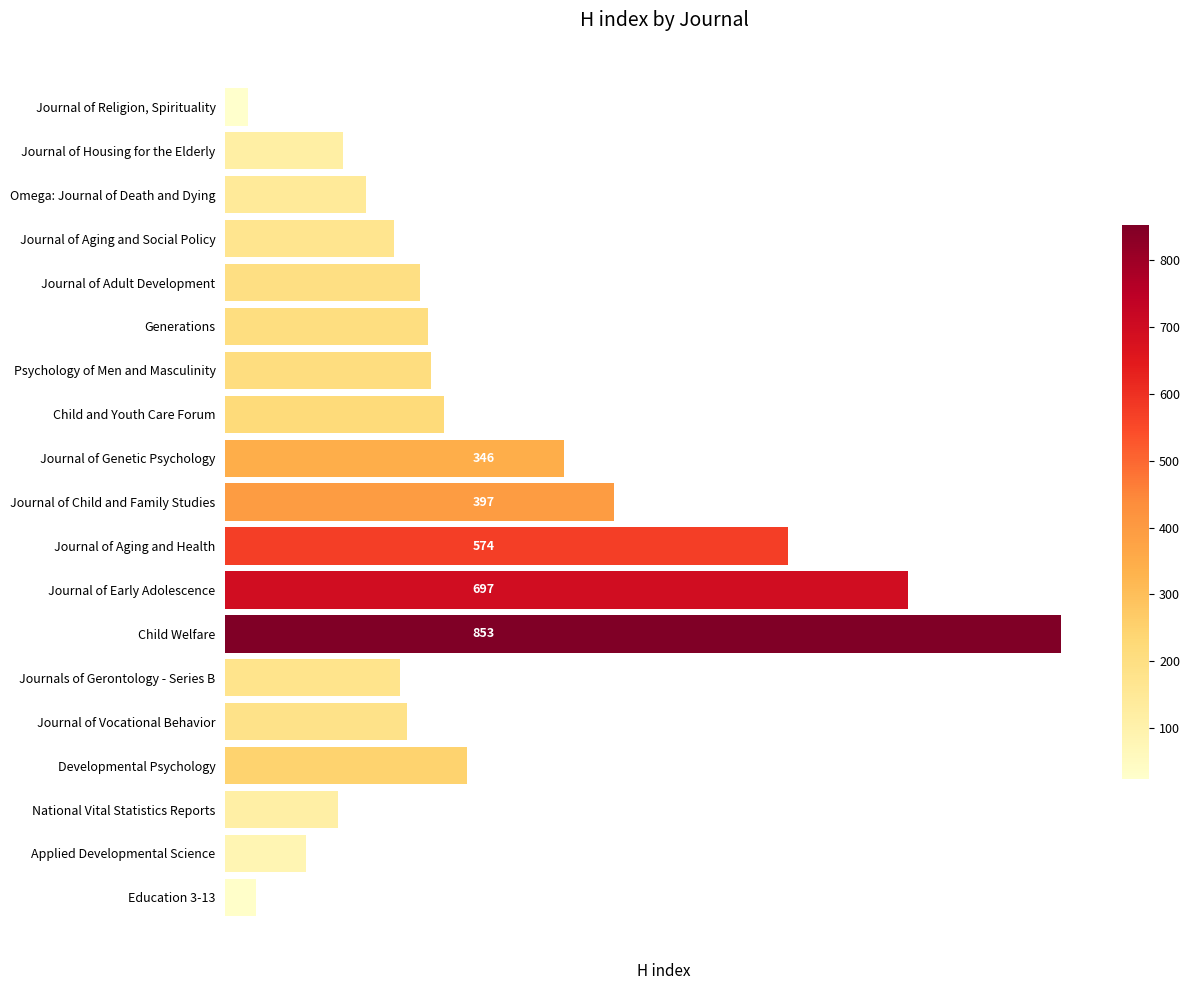

Count the number of data series in this chart.

1